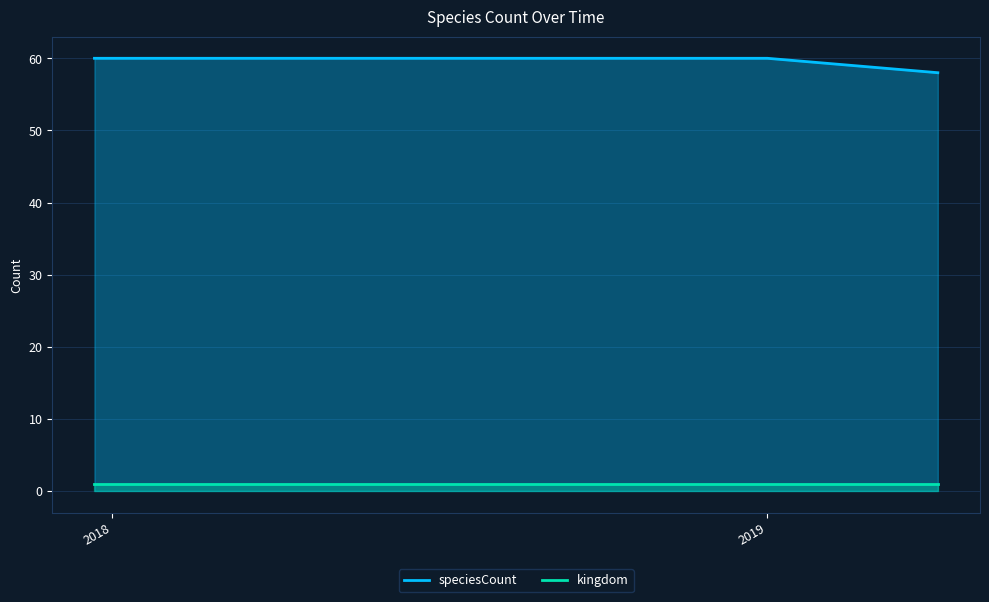

What are all the series names shown in the legend?

speciesCount, kingdom